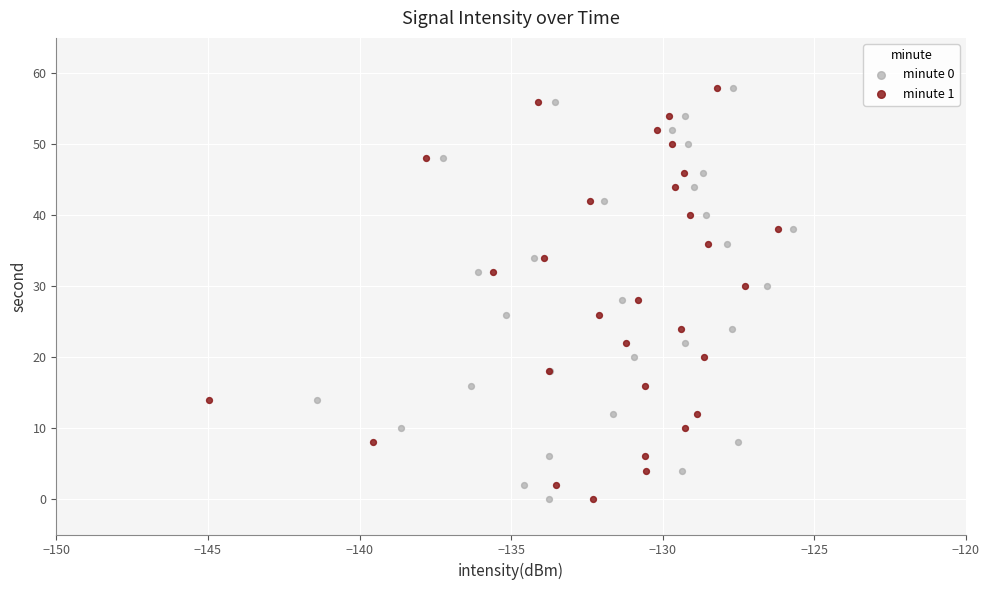

What are all the series names shown in the legend?

minute 0, minute 1